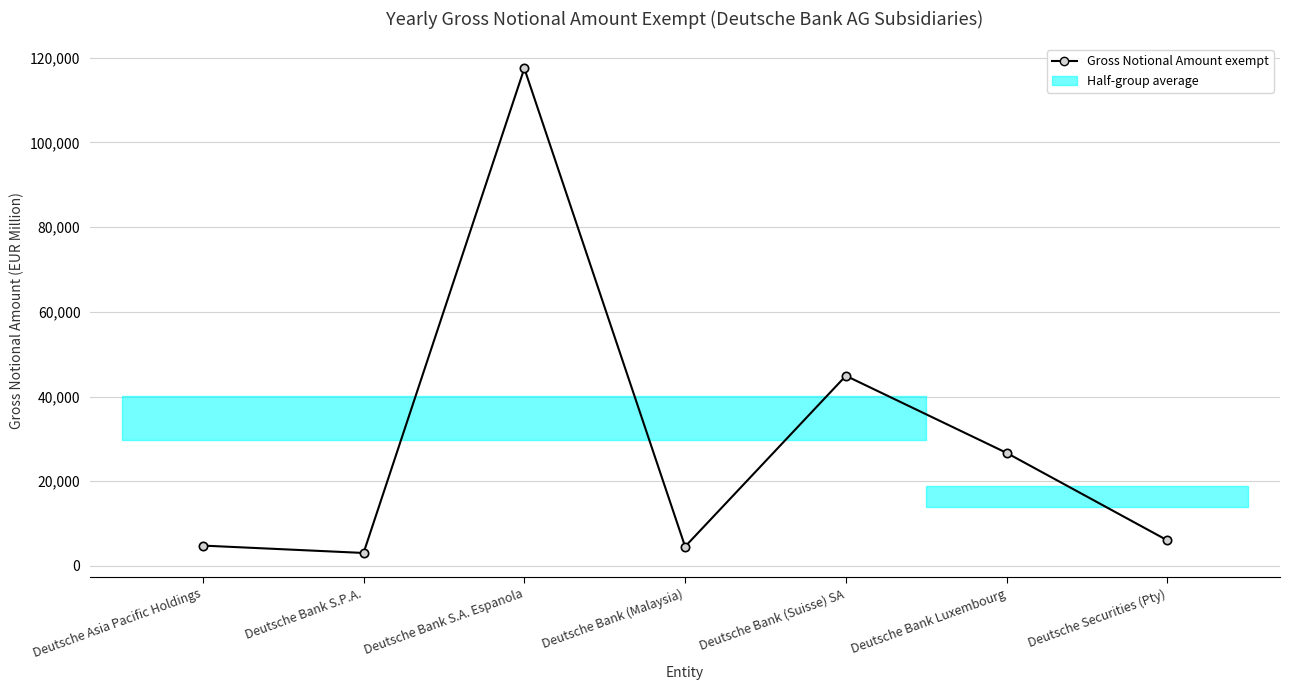

The chart shows a value of 3058 at Deutsche Bank S.P.A.. True or false?

True